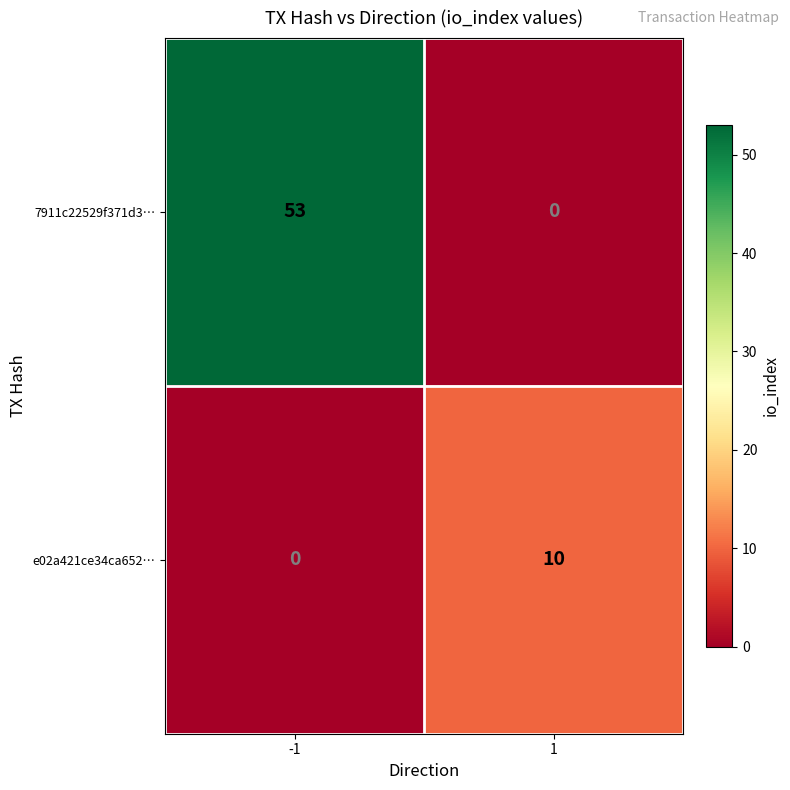

Reading left to right, what are all the values shown in this chart?

7911c22529f371d3…: 53	0
e02a421ce34ca652…: 0	10